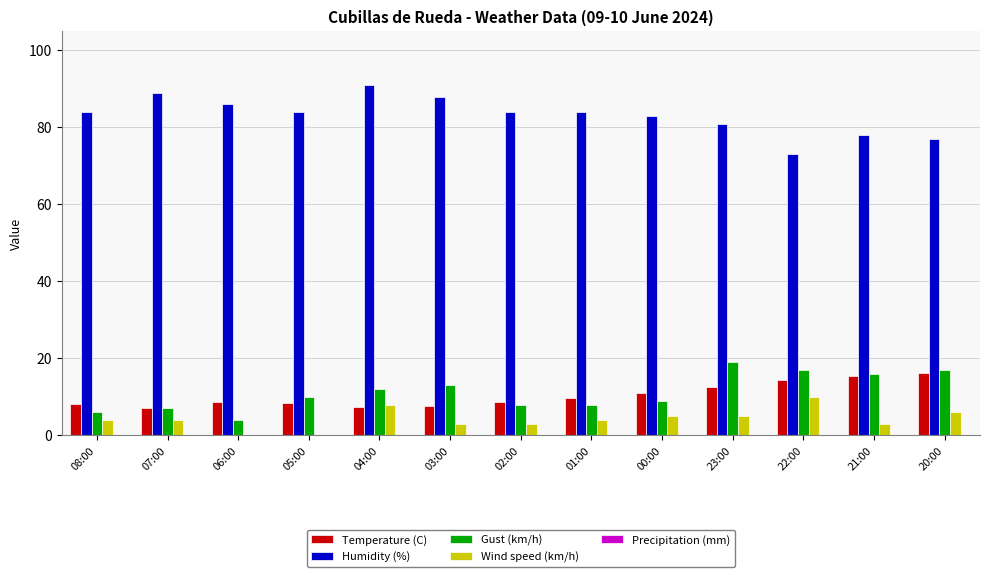

How many groups of bars are there?

13